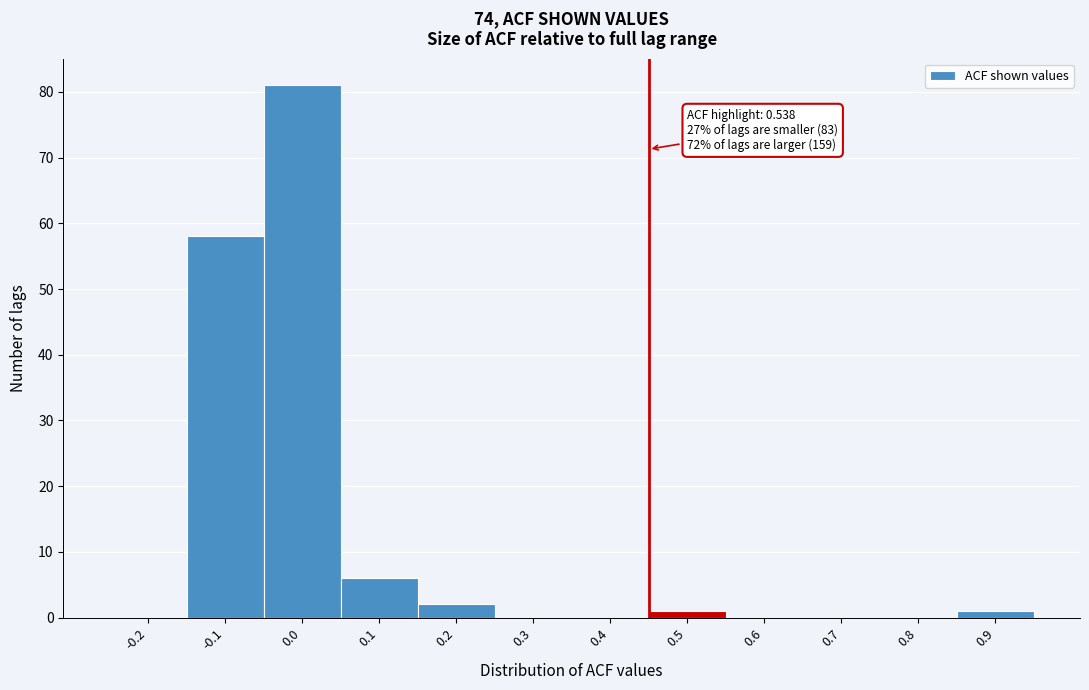

Reading left to right, extract all data points from this chart.

-0.2=0	-0.1=58	0.0=81	0.1=6	0.2=2	0.3=0	0.4=0	0.5=1	0.6=0	0.7=0	0.8=0	0.9=1